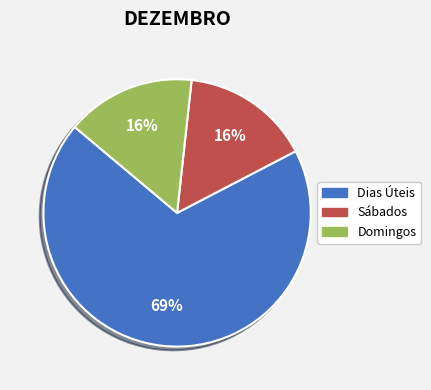

To the nearest percent, what is the average slice percentage?

33%